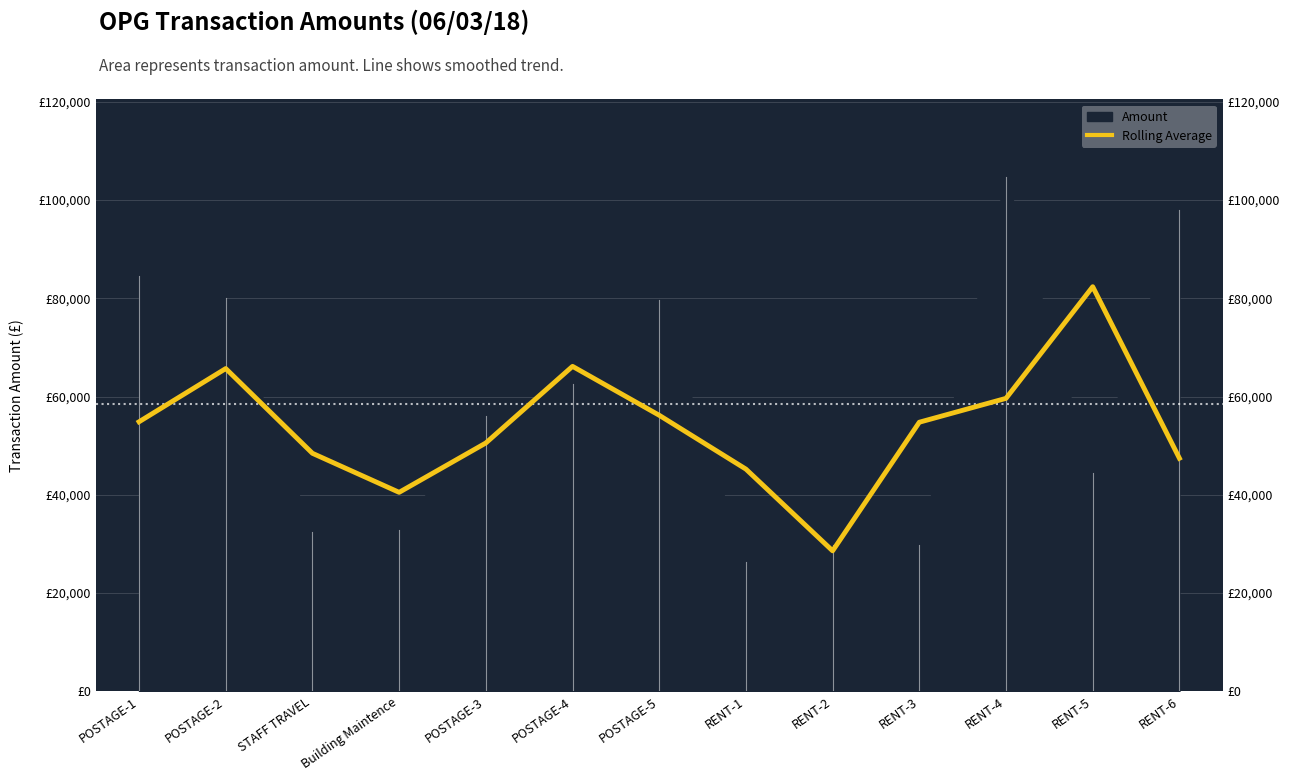

What is the maximum value shown in the chart?

82364.1